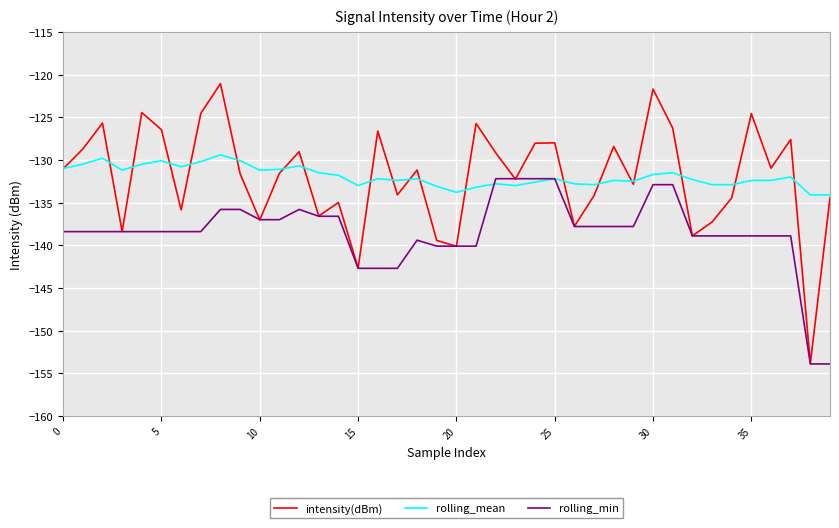

What is the maximum value for intensity(dBm)?

-121.1